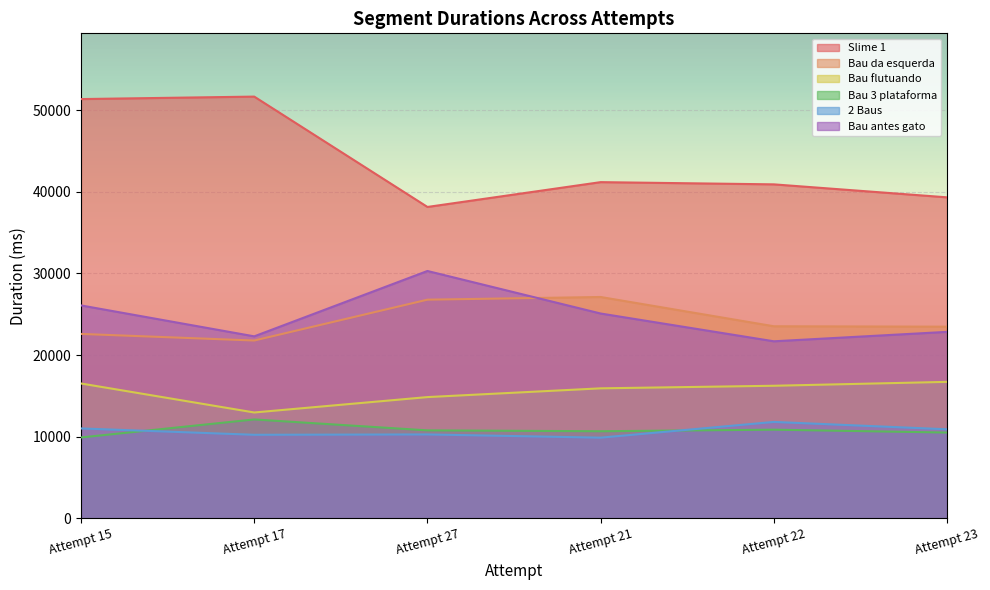

At which category does Bau flutuando reach its first local valley?

Attempt 17